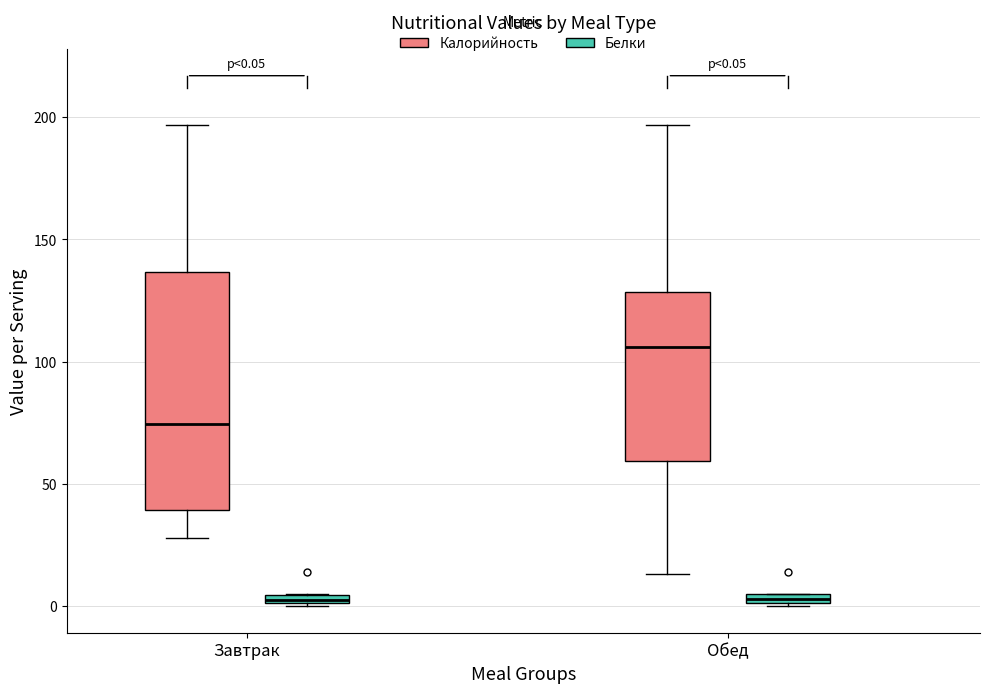

Which box is the tallest, from its lower edge to its upper edge?

Завтрак (Калорийность)